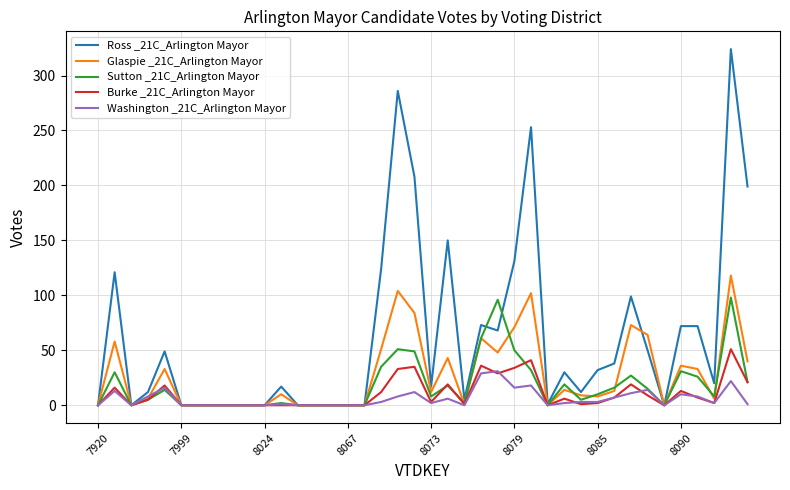

Count the number of data series in this chart.

5